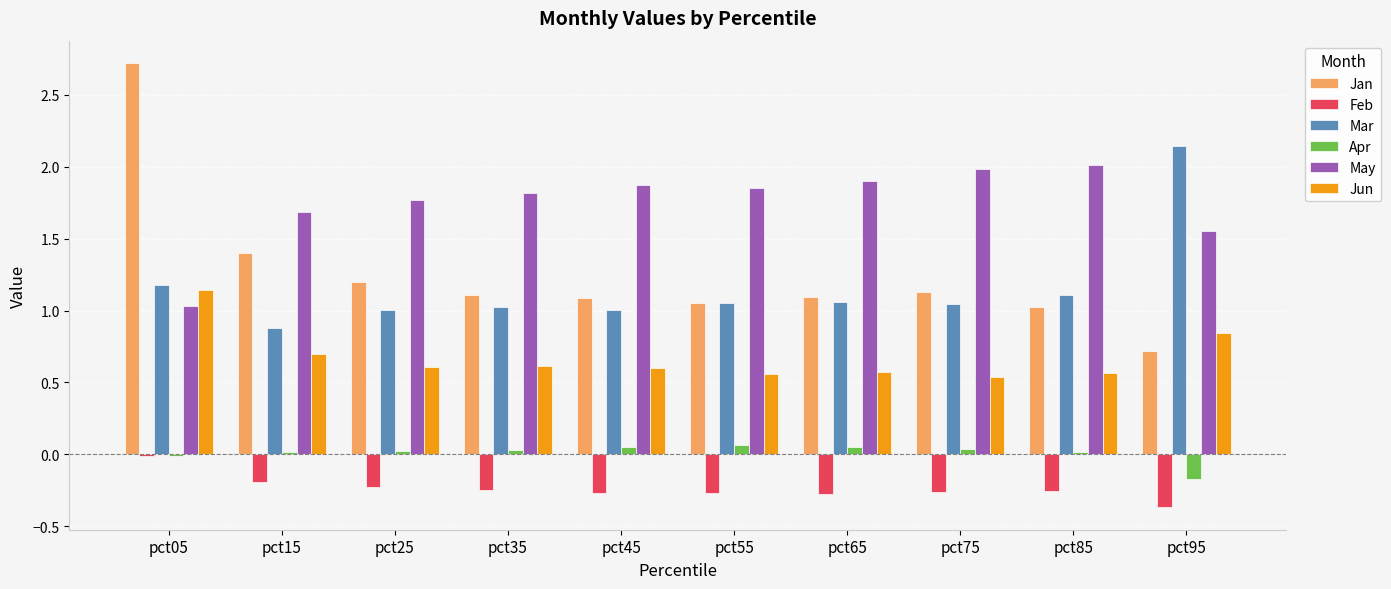

What is the sum of all Jan values?

12.5